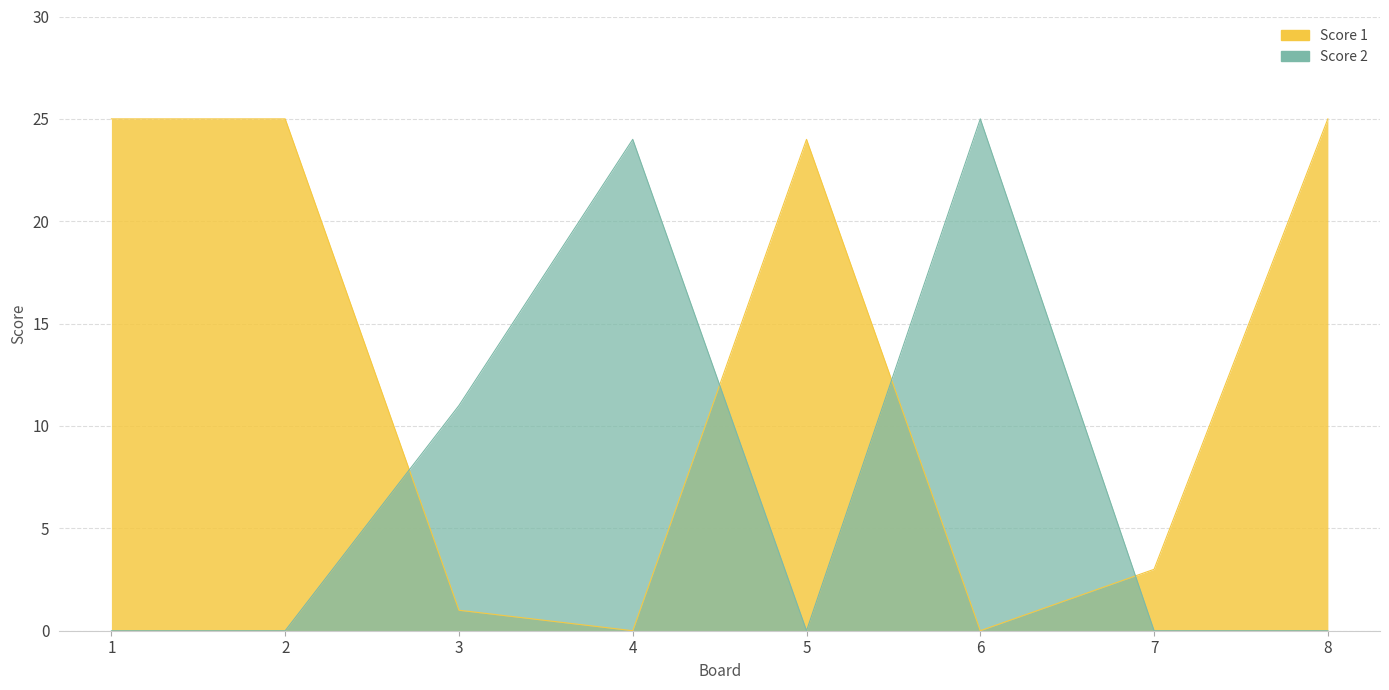

Between 8 and 5, which is larger?

8